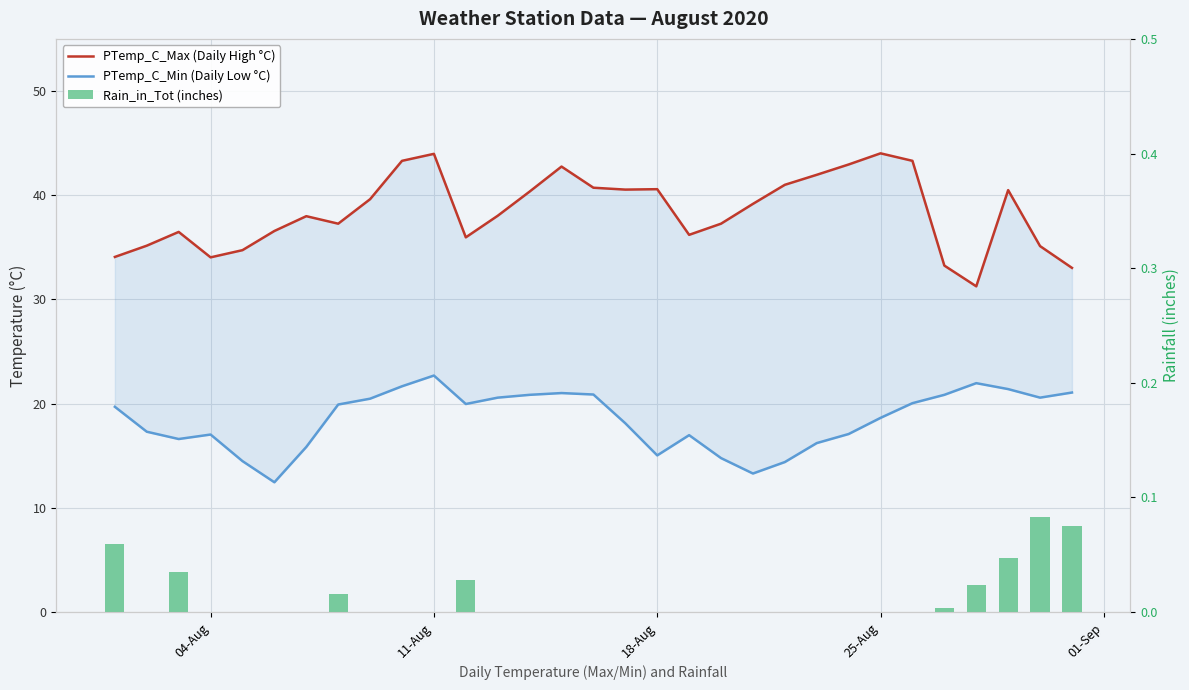

What are all the series names shown in the legend?

PTemp_C_Max, PTemp_C_Min, Rain_in_Tot